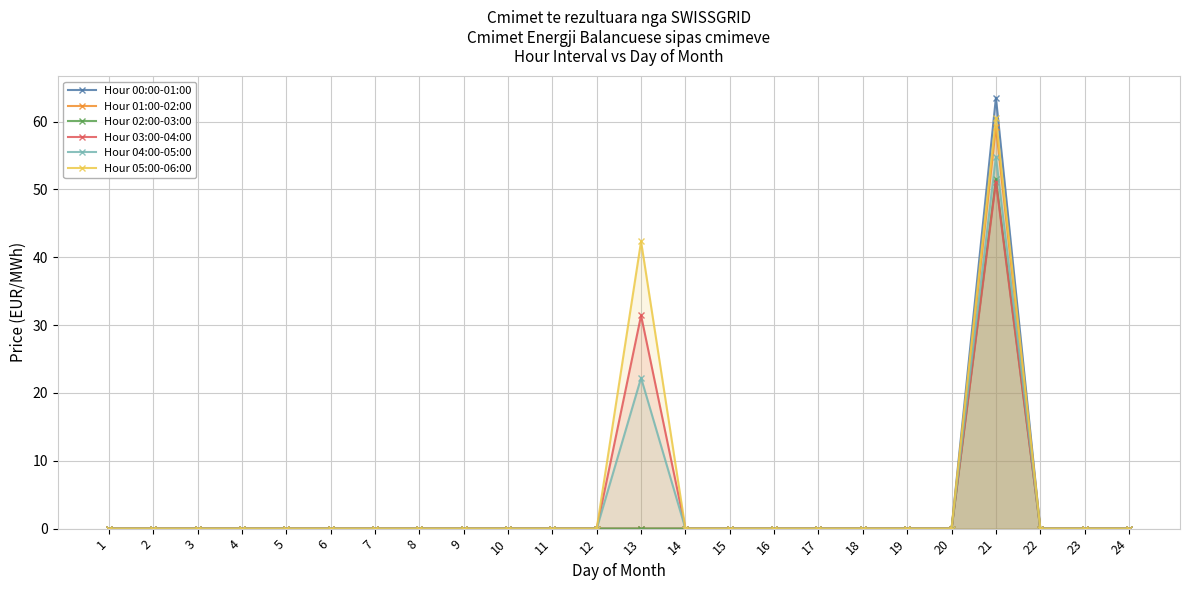

Is the value of Hour 02:00-03:00 at 22 greater than the value of Hour 01:00-02:00 at 21?

No